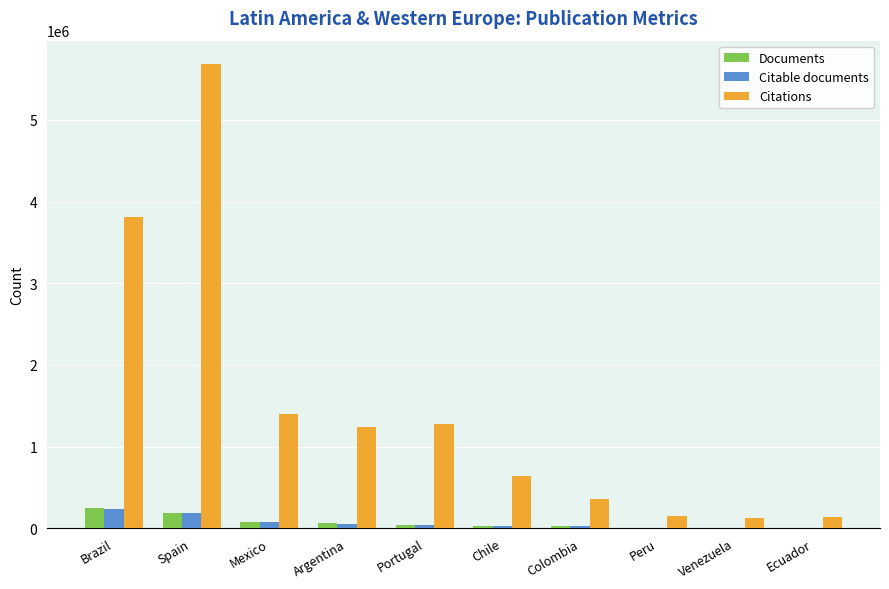

How many groups of bars are there?

10